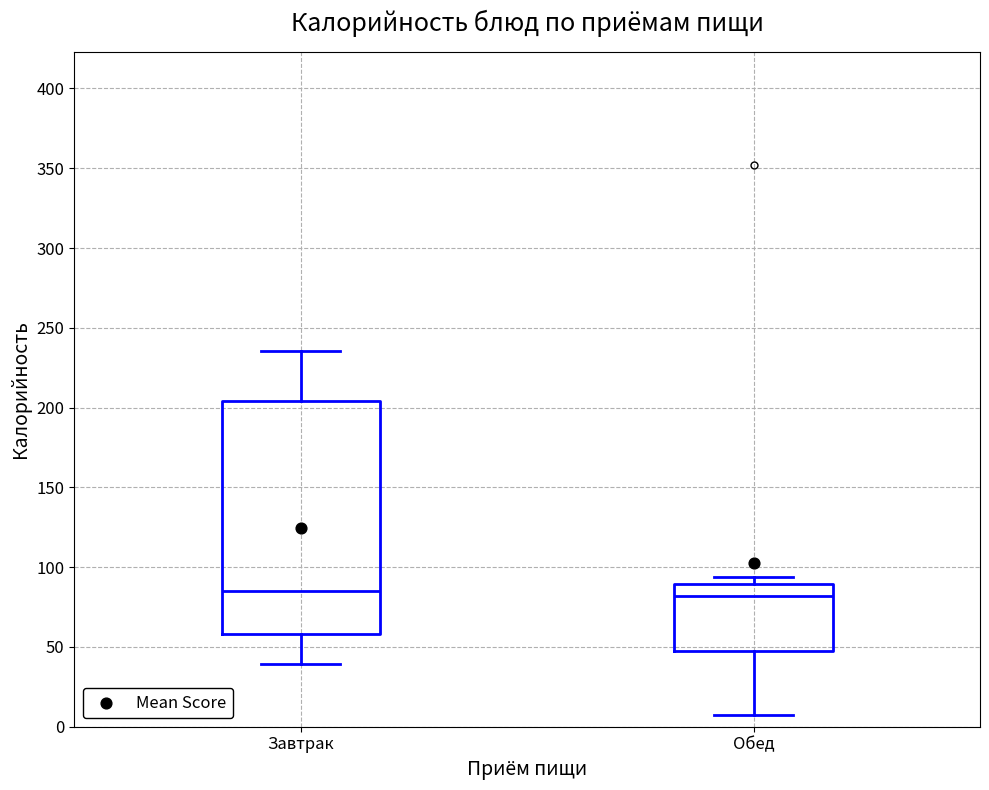

Reading left to right, read every box against the y-axis: the position of its median line, the range the box covers, and the ends of its whiskers. The values are not printed on the chart, so give them approximately, as read against the axis.

Завтрак: median 85, box 60 to 205, whiskers 40 to 235
Обед: median 80, box 50 to 90, whiskers 5 to 95